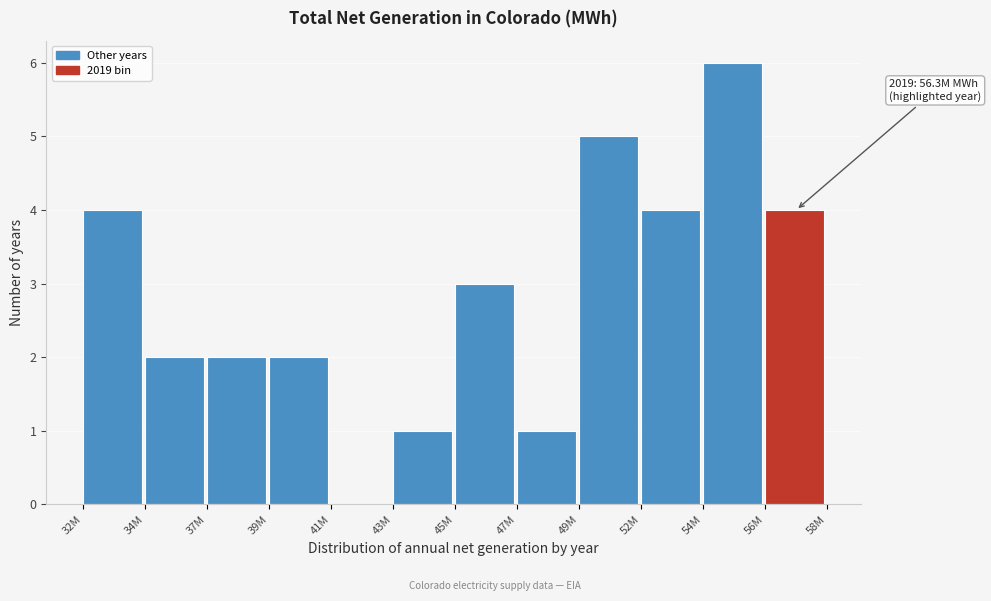

Reading left to right, what are all the values shown in this chart?

32M=4	34M=2	37M=2	39M=2	41M=0	43M=1	45M=3	47M=1	49M=5	52M=4	54M=6	56M=4